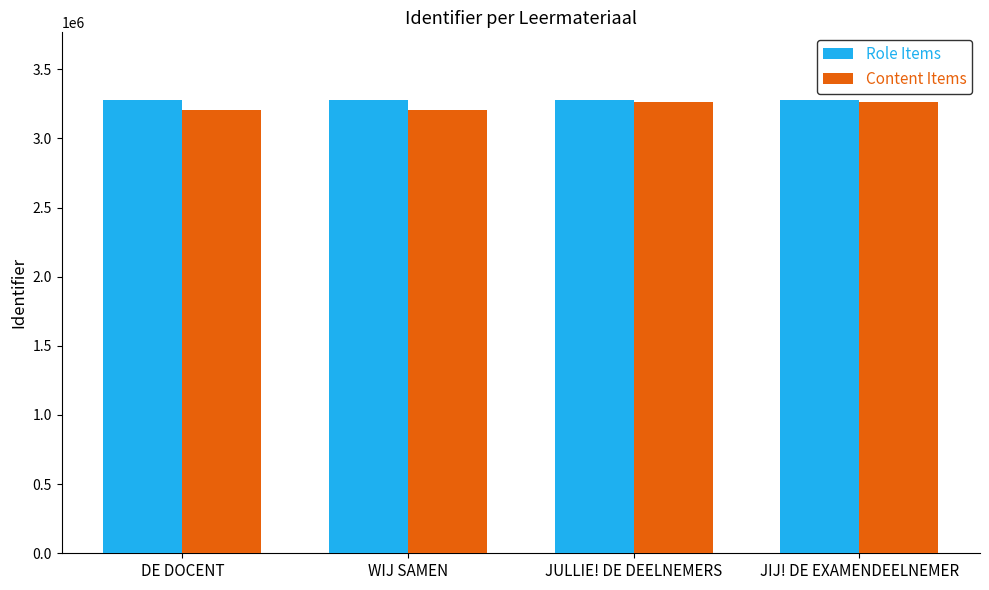

What is the total value across all series at WIJ SAMEN?

6483434